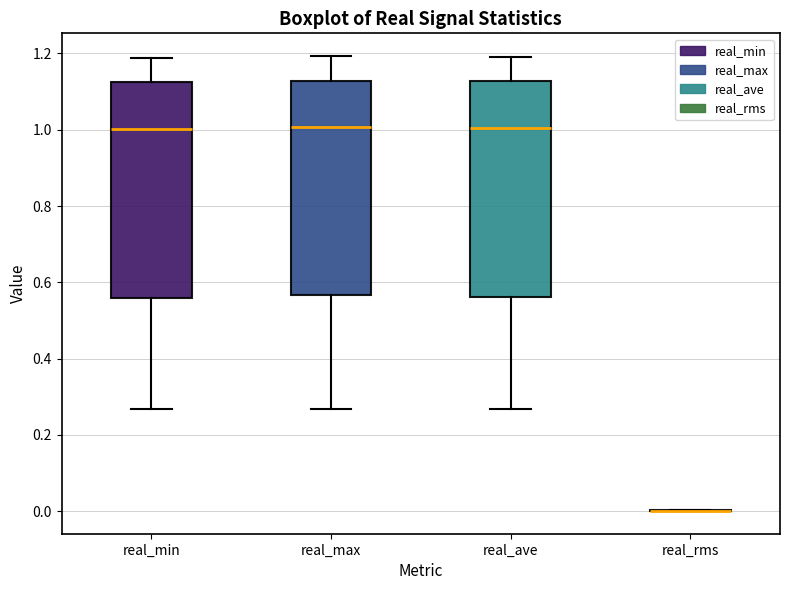

Reading left to right, transcribe this box plot: for each box, give where its median line is, the range the box spans, and where its two whiskers end, as read against the y-axis. The values are not printed on the chart, so give them approximately, as read against the axis.

real_min: median 1.00, box 0.56 to 1.12, whiskers 0.26 to 1.18
real_max: median 1.00, box 0.56 to 1.12, whiskers 0.26 to 1.20
real_ave: median 1.00, box 0.56 to 1.12, whiskers 0.26 to 1.20
real_rms: box collapsed to a line at 0.00, whiskers 0.00 to 0.00